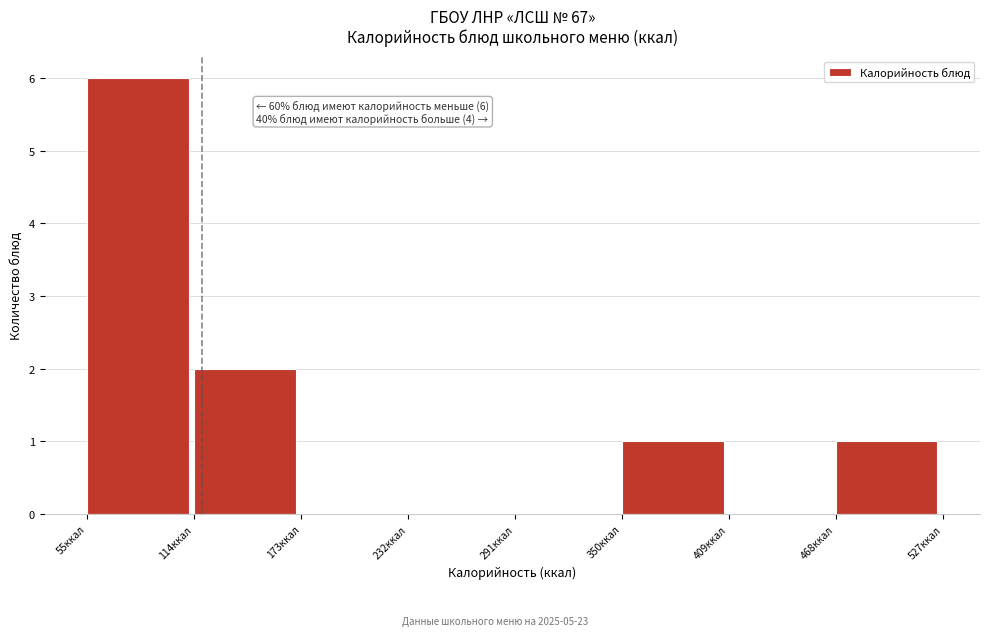

Over which range of the x-axis is the bar tallest?

50 to 110